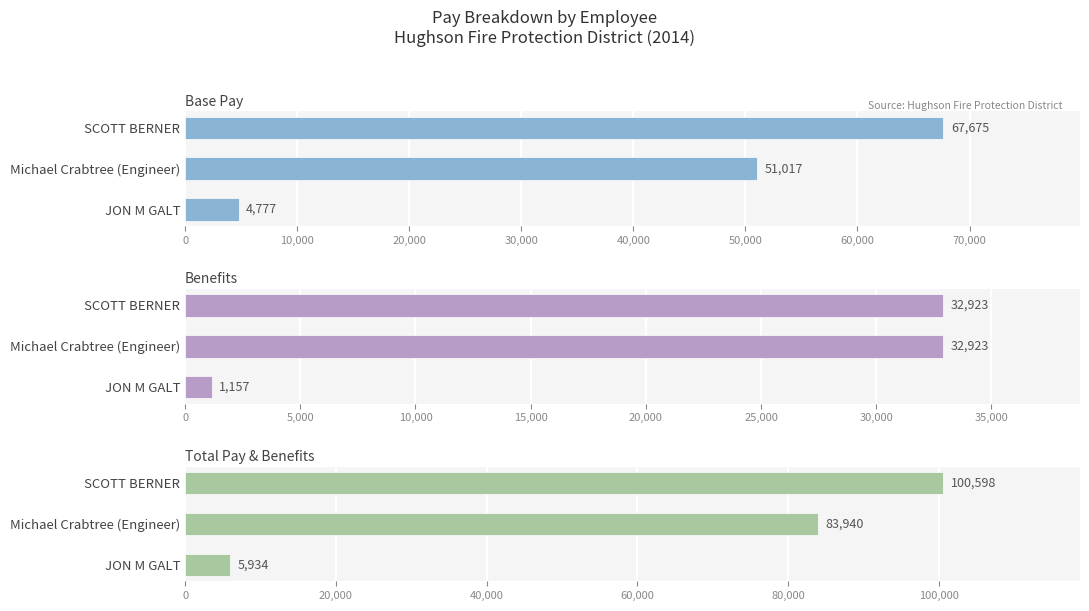

Reading left to right, extract all data points from this chart.

Base Pay: 67675	51017	4777
Benefits: 32923	32923	1157
Total Pay & Benefits: 100598	83940	5934